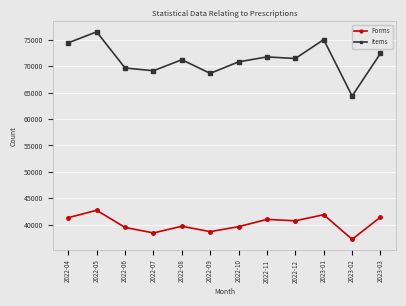

How many data points in Items are less than 71469?

6